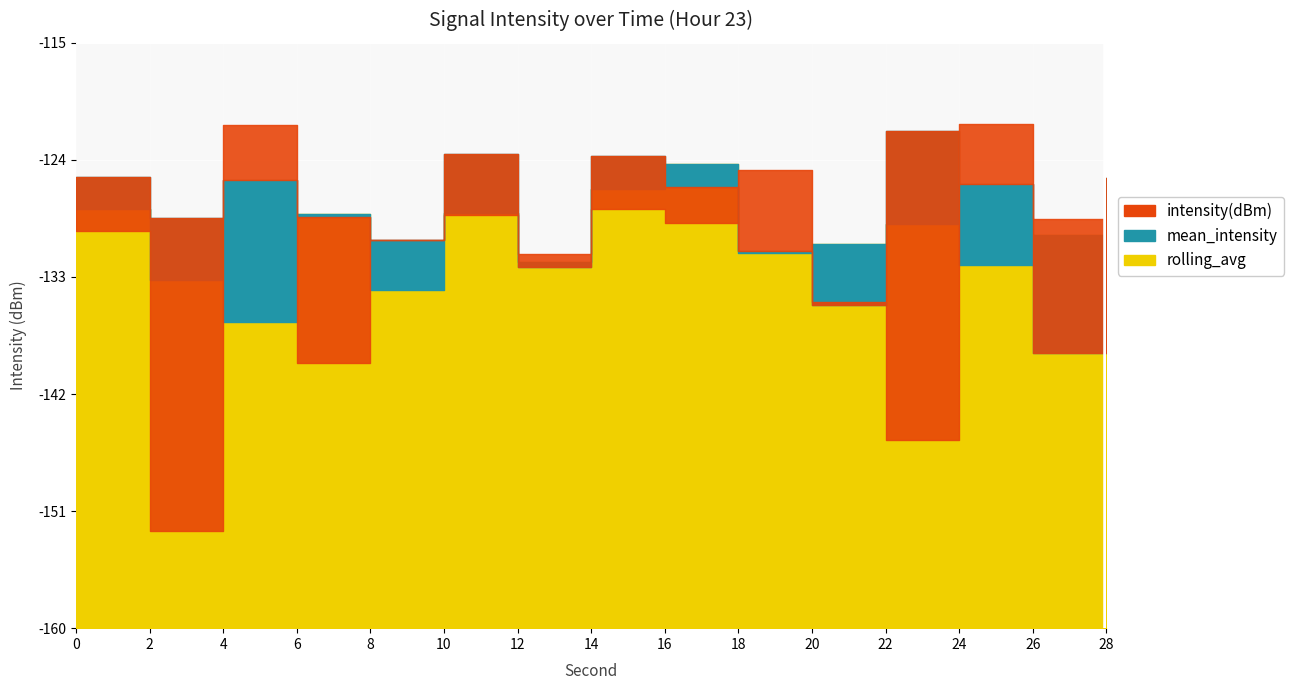

Which series has the largest range (max minus min)?

intensity(dBm)